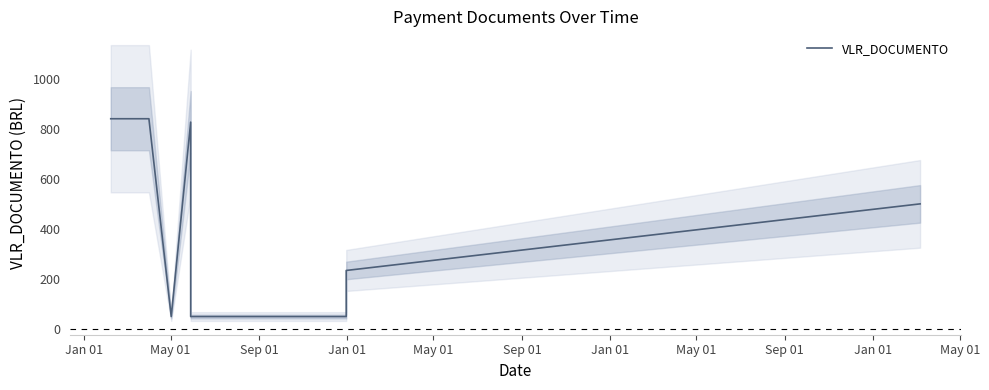

What is the difference between the maximum and minimum values?

790.0